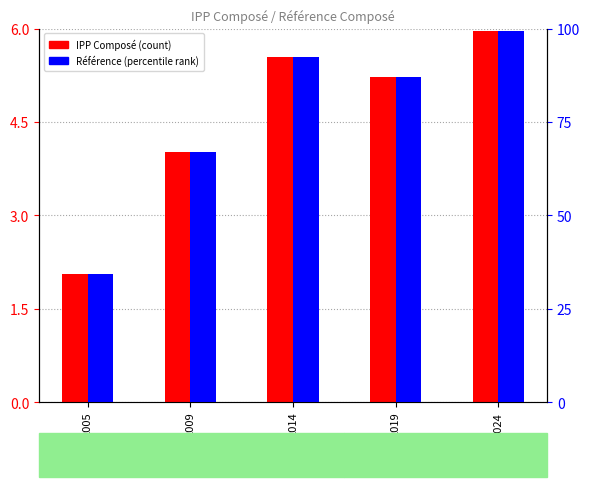

At 2014, list the series in order from smallest to largest.

IPP Composé (normalized), Référence Composé (percentile)